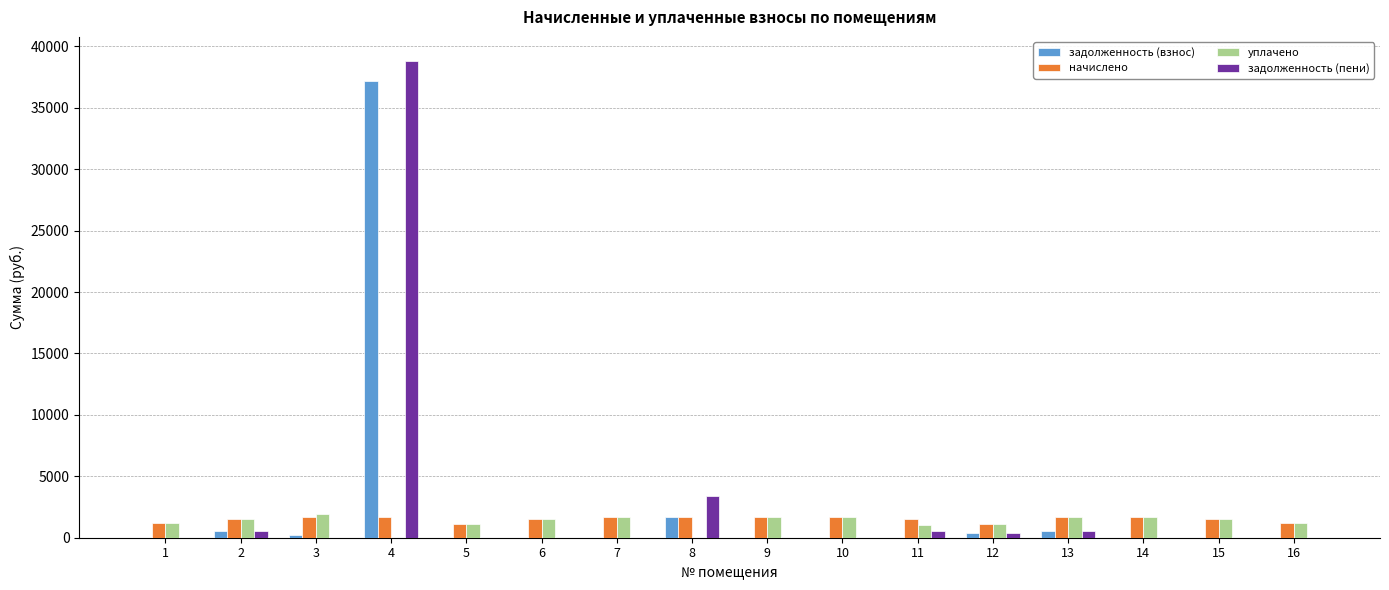

What is the sum of all задолженность (пени) values?

44193.4